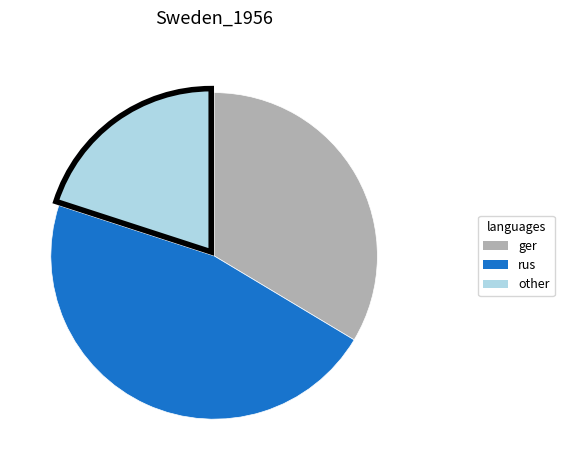

Is there any slice that represents more than half of the pie?

No